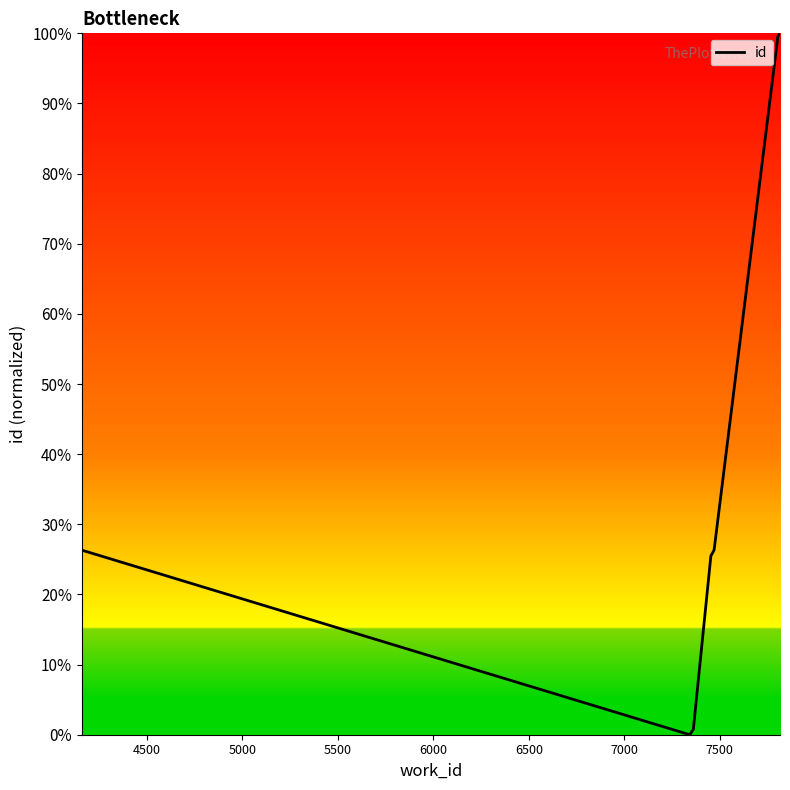

What is the greatest value displayed?

100.0